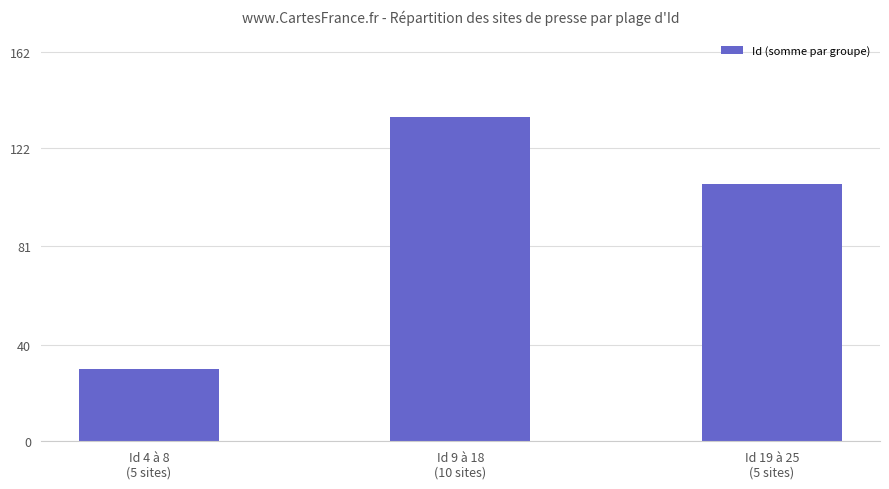

What position from the left is Id 9 à 18
(10 sites)?

2